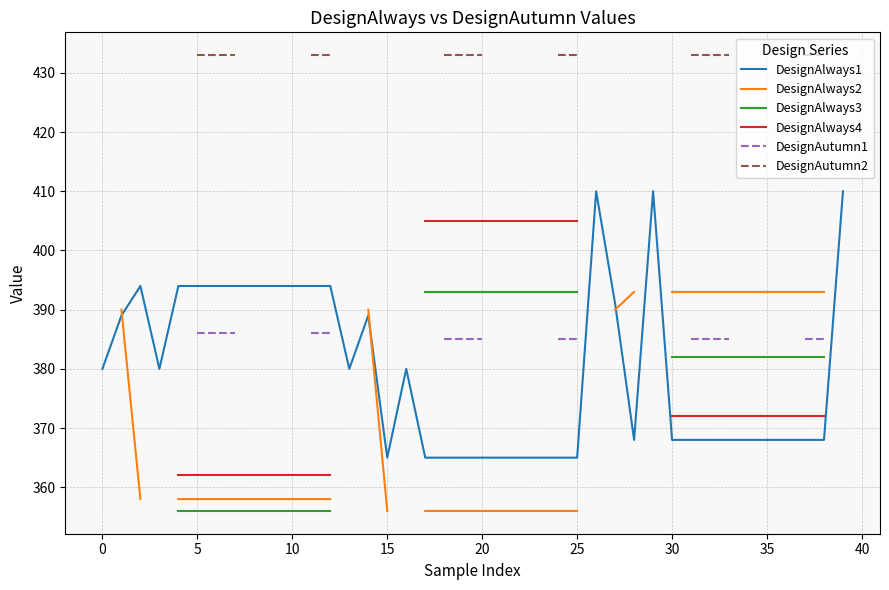

What is the difference between the maximum and minimum values in the DesignAlways1 series?

45